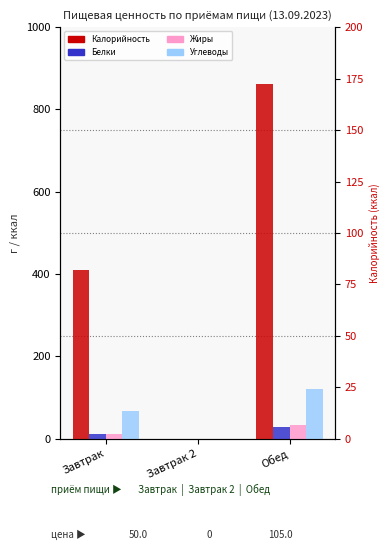

Rank the categories by Калорийность value from highest to lowest.

Обед, Завтрак, Завтрак 2